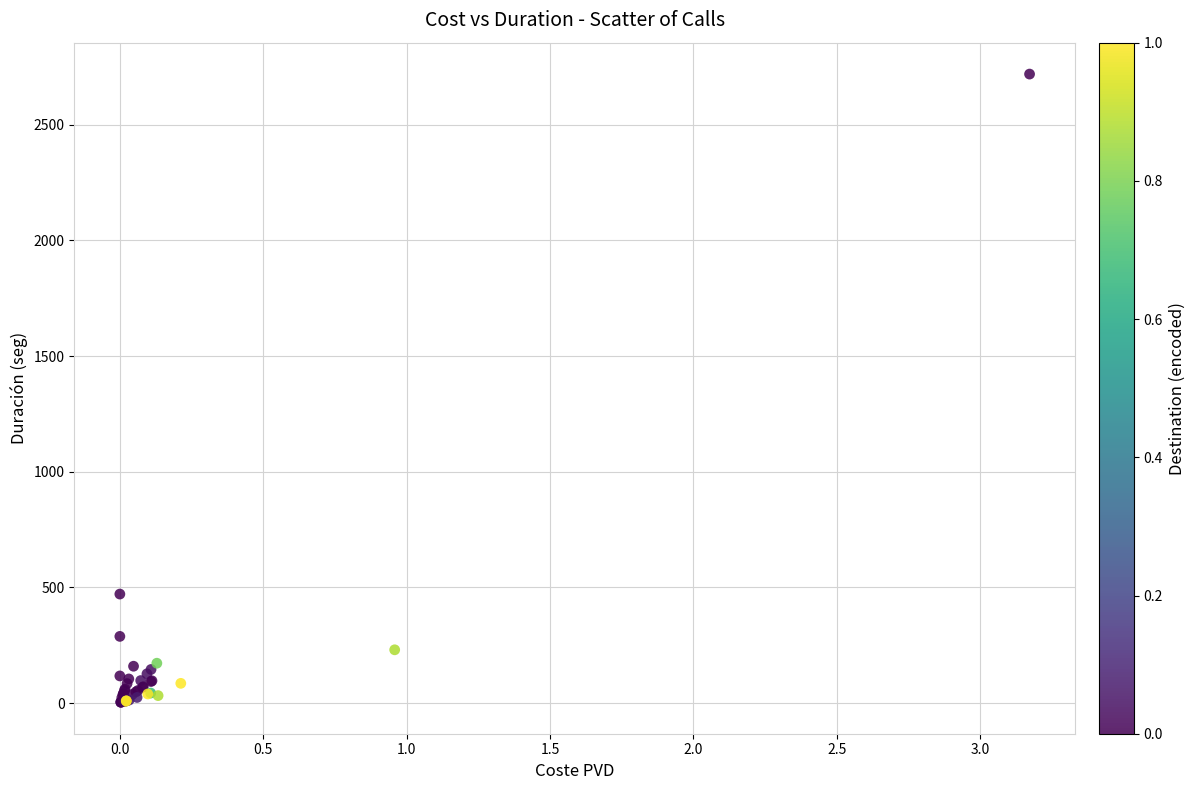

What Y value in the scatter plot is closest to 1361?

471